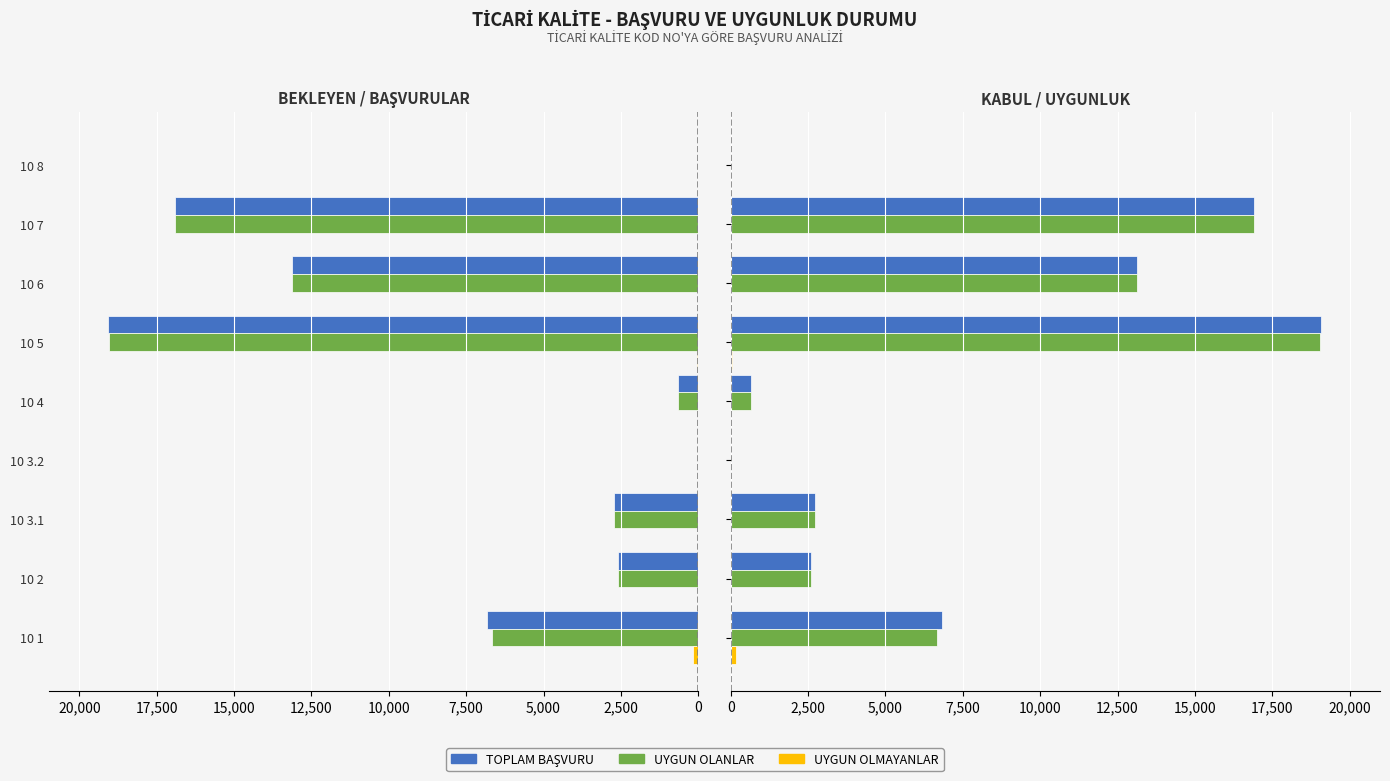

What are all the series names shown in the legend?

TOPLAM BAŞVURU, UYGUN OLANLAR, UYGUN OLMAYANLAR